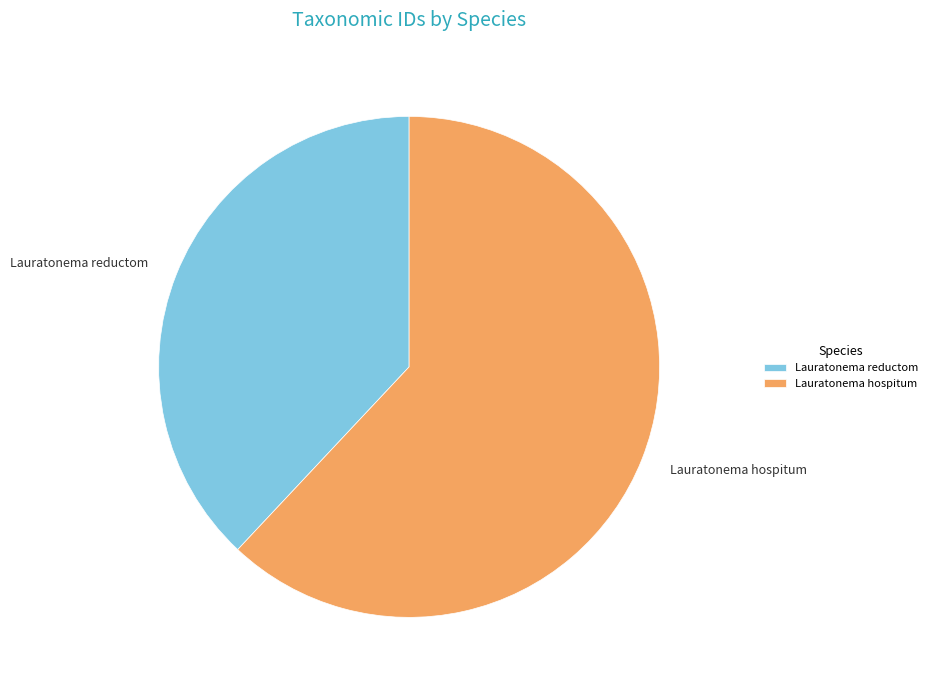

Which has a higher value, Lauratonema hospitum or Lauratonema reductom?

Lauratonema hospitum